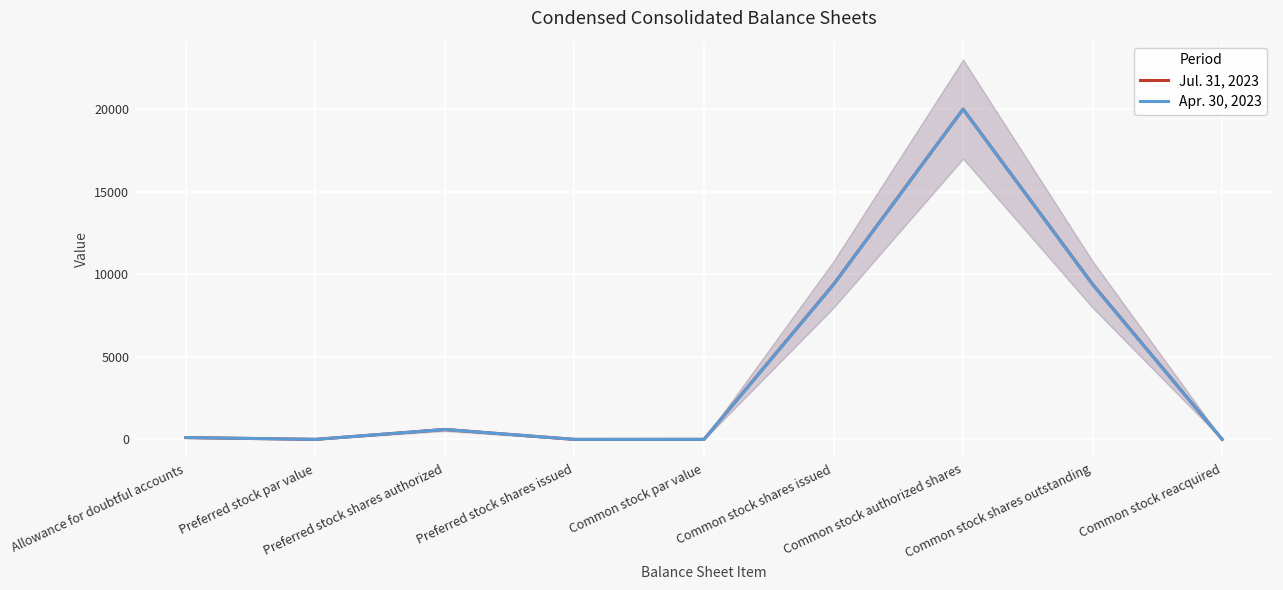

What is the sum of all Jul. 31, 2023 values?

39495